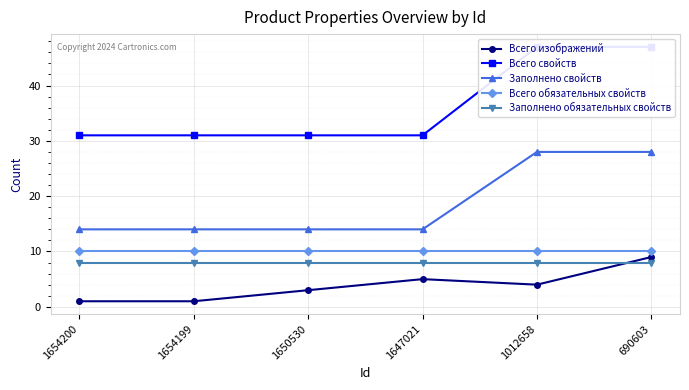

How many lines are shown in the chart?

5